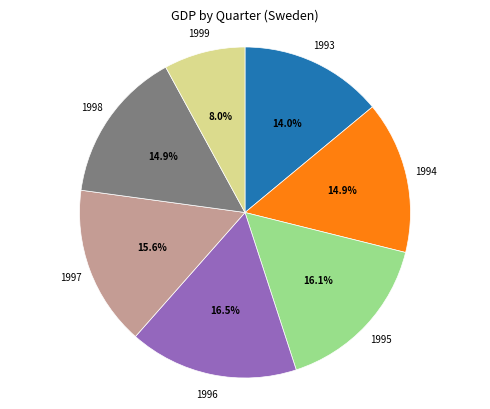

Is there a majority slice in this chart?

No